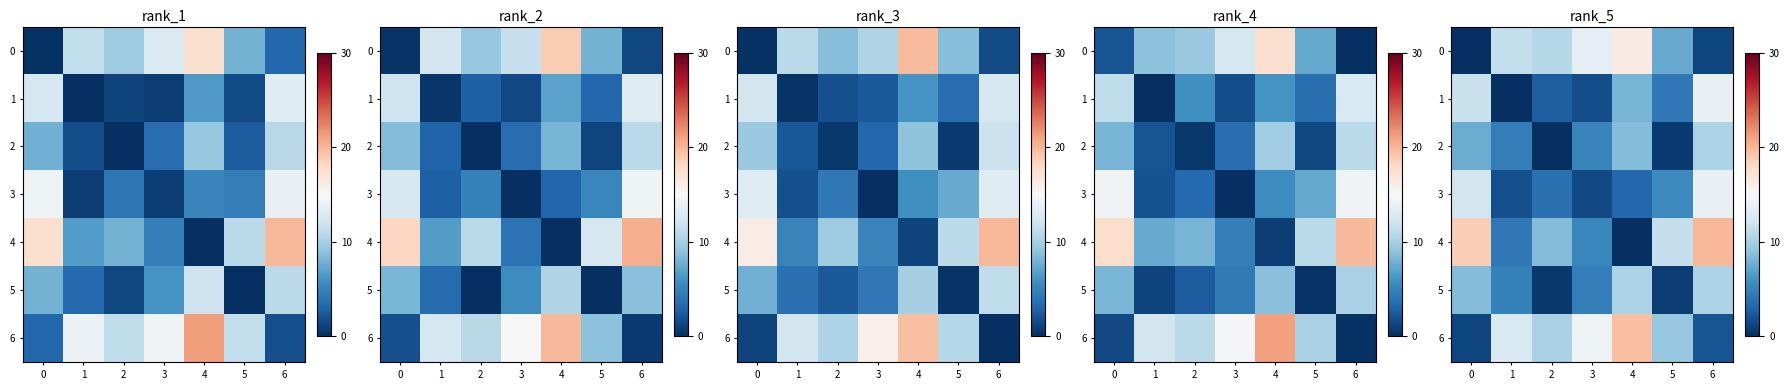

What is the total value across all series at 0?

59.7